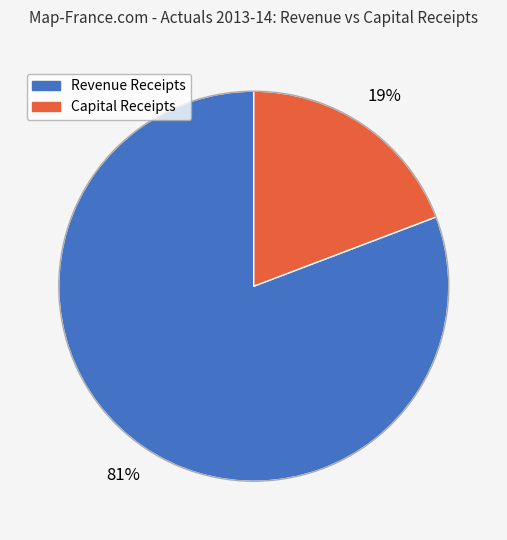

Rank the categories by value from lowest to highest.

Capital Receipts, Revenue Receipts